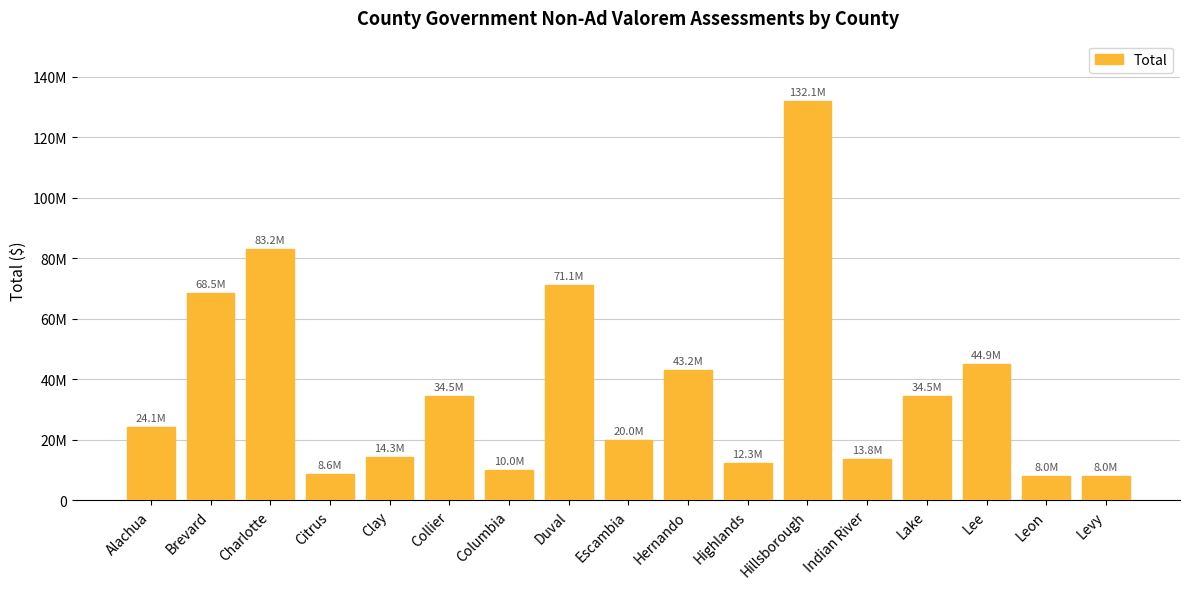

Are the bars horizontal?

No